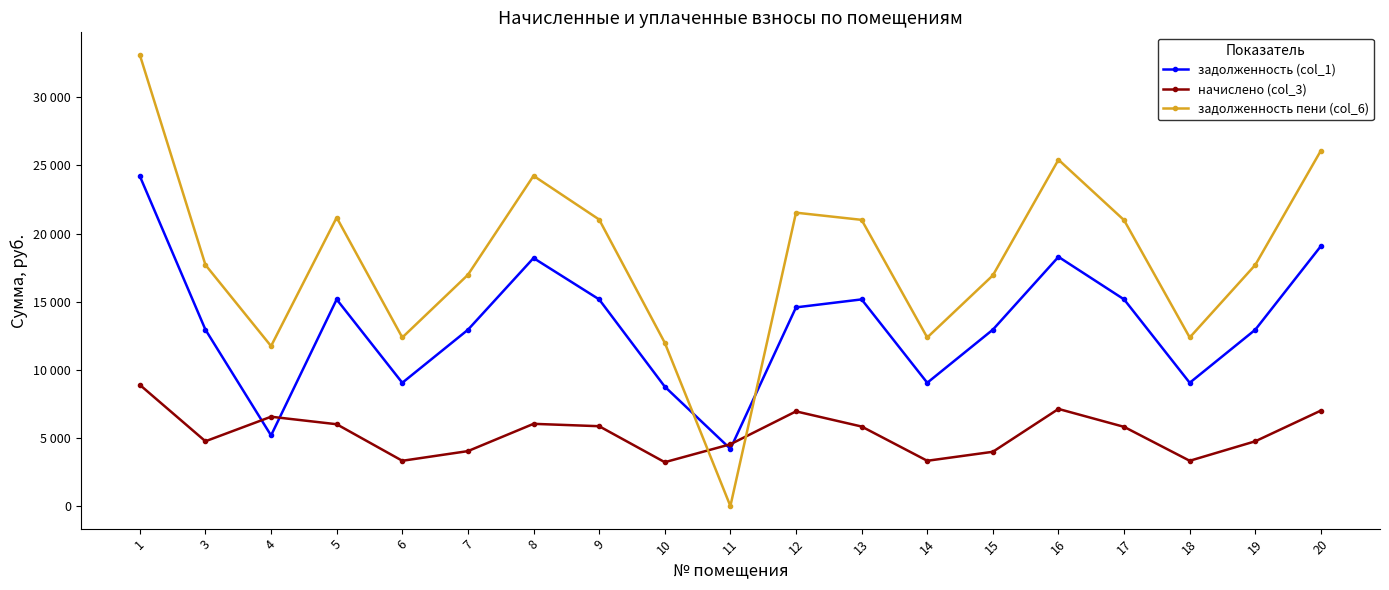

At which category does начислено (col_3) reach its first local peak?

4